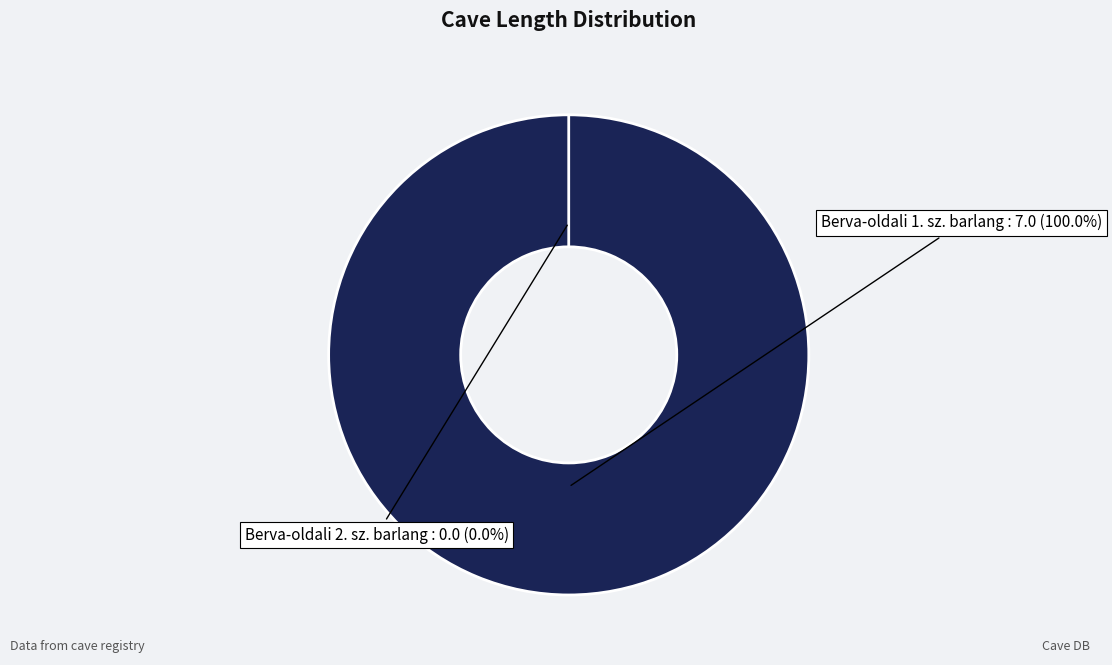

Combined, what portion of the pie is Berva-oldali 1. sz. barlang and Berva-oldali 2. sz. barlang?

100.0%